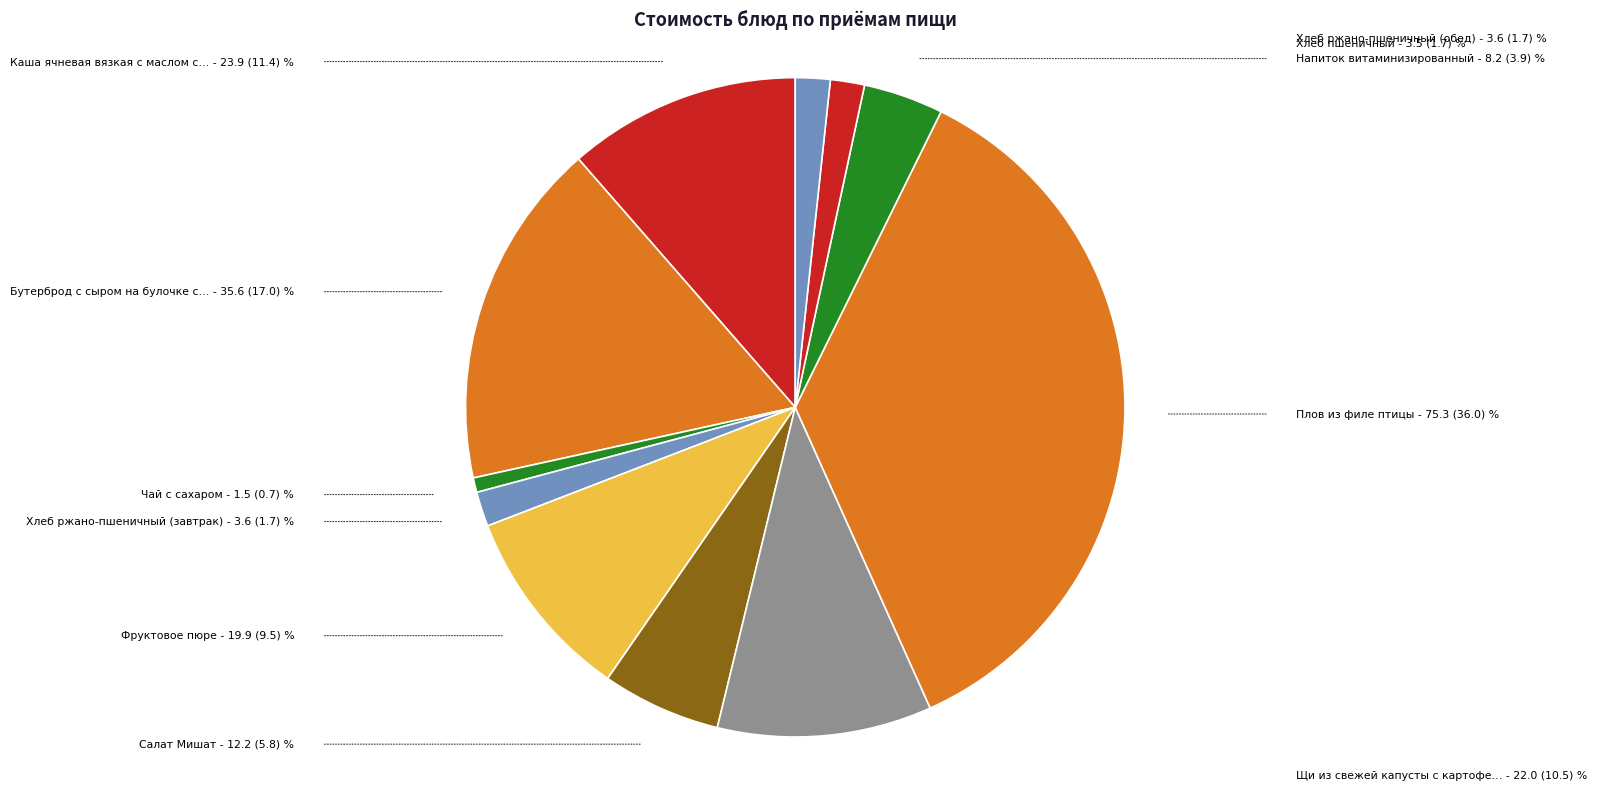

What is the smallest slice in the pie chart?

Чай с сахаром